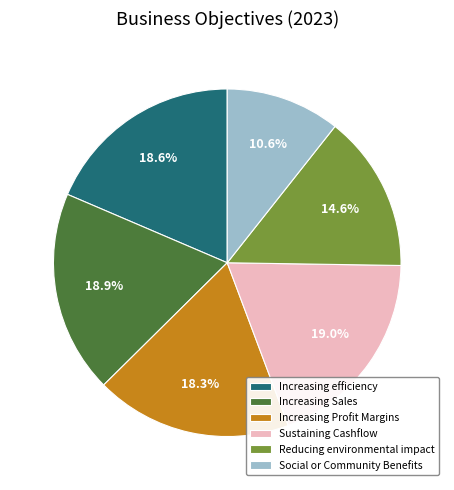

Count the number of slices in the pie.

6